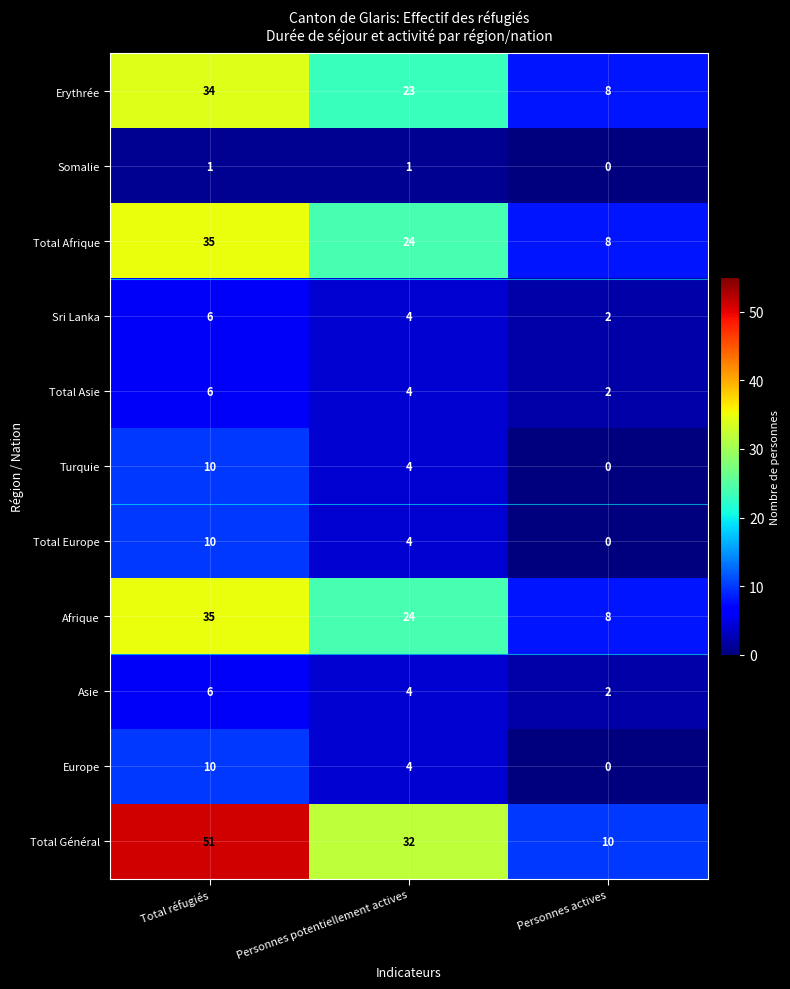

How many Total Europe values are between 0 and 10?

3